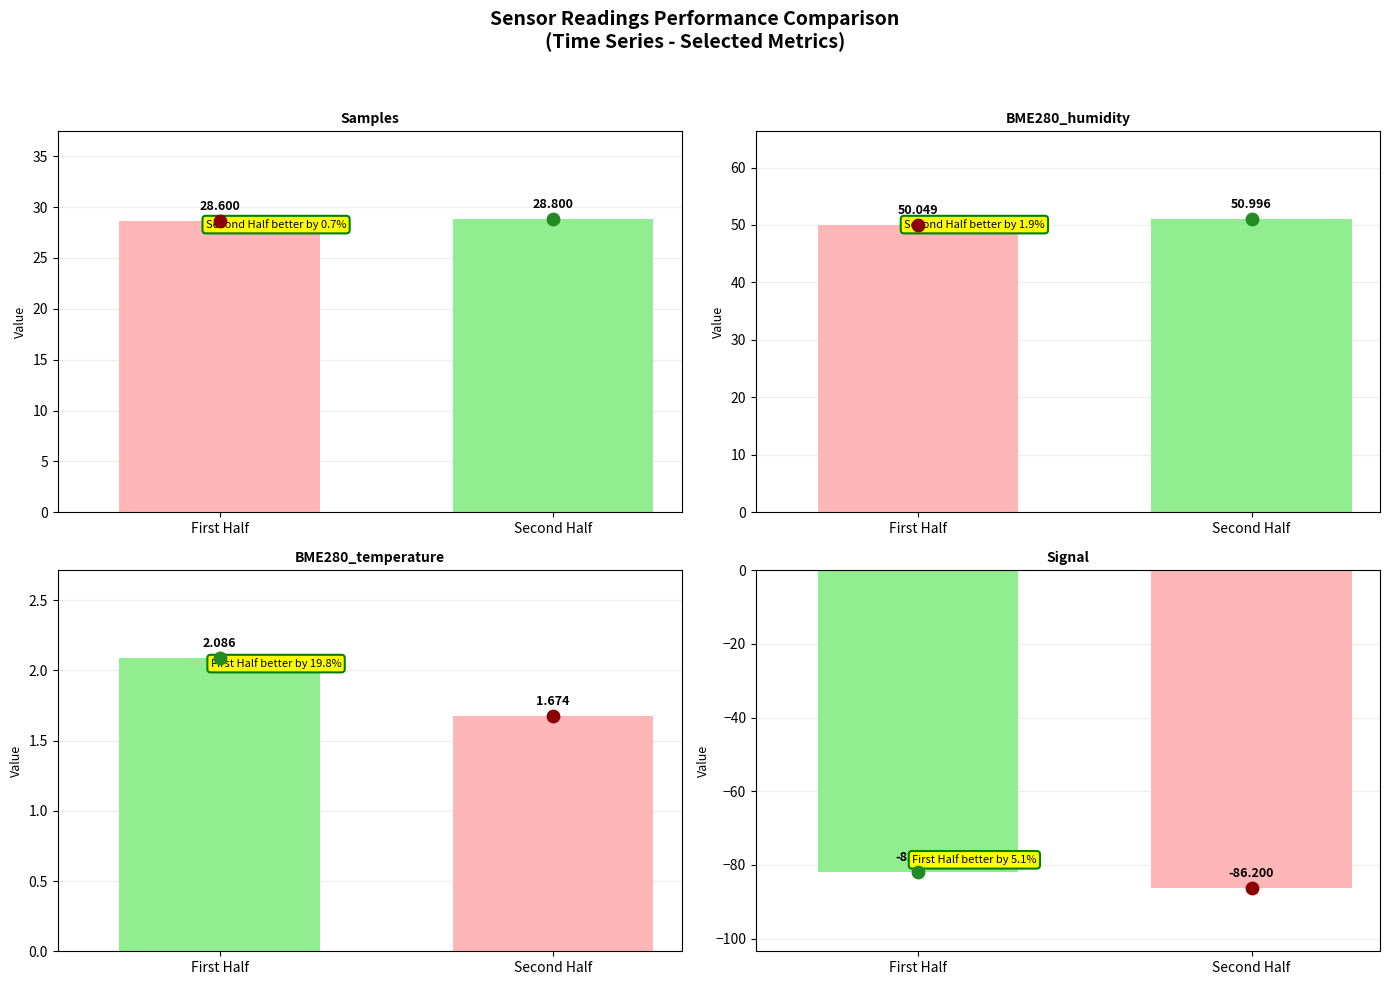

Which series contains the lowest Y value?

Signal